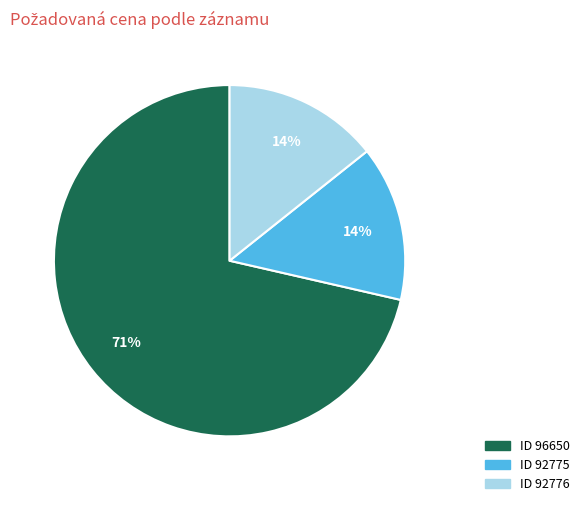

To the nearest percent, what is the average slice percentage?

33%